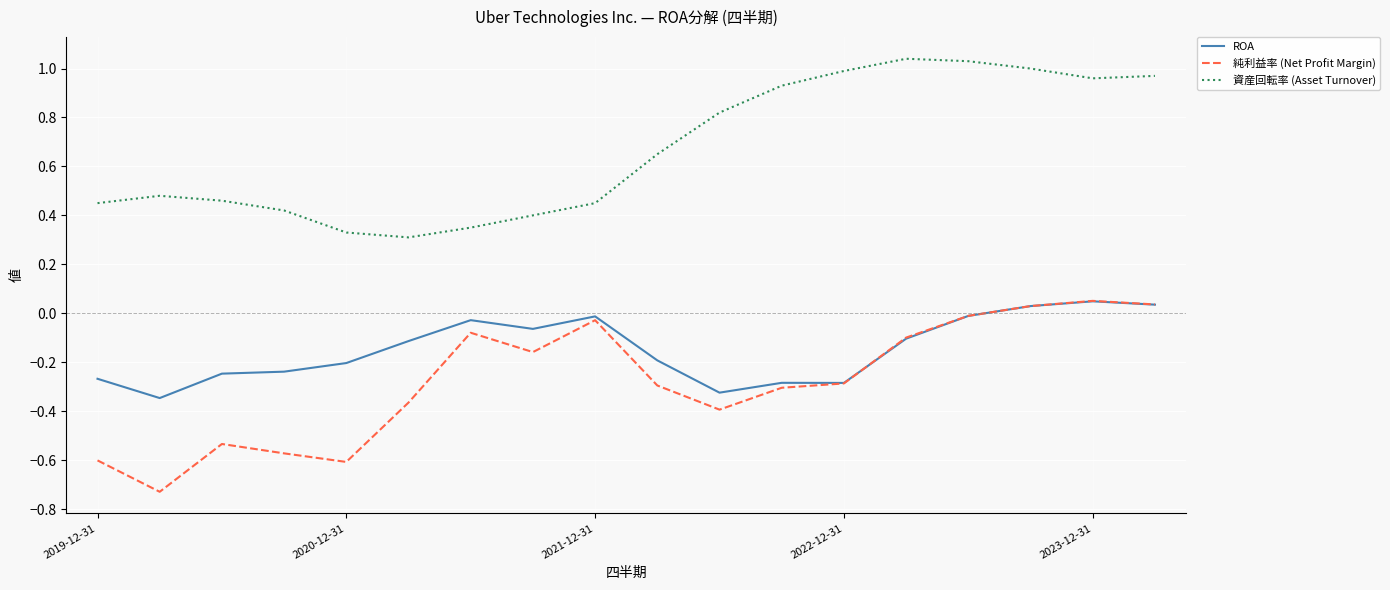

Does the chart have visible grid lines?

Yes